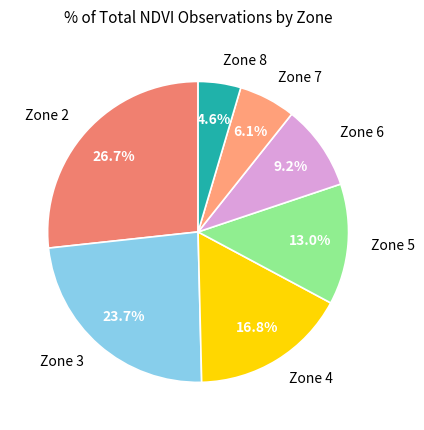

Count the number of slices in the pie.

7